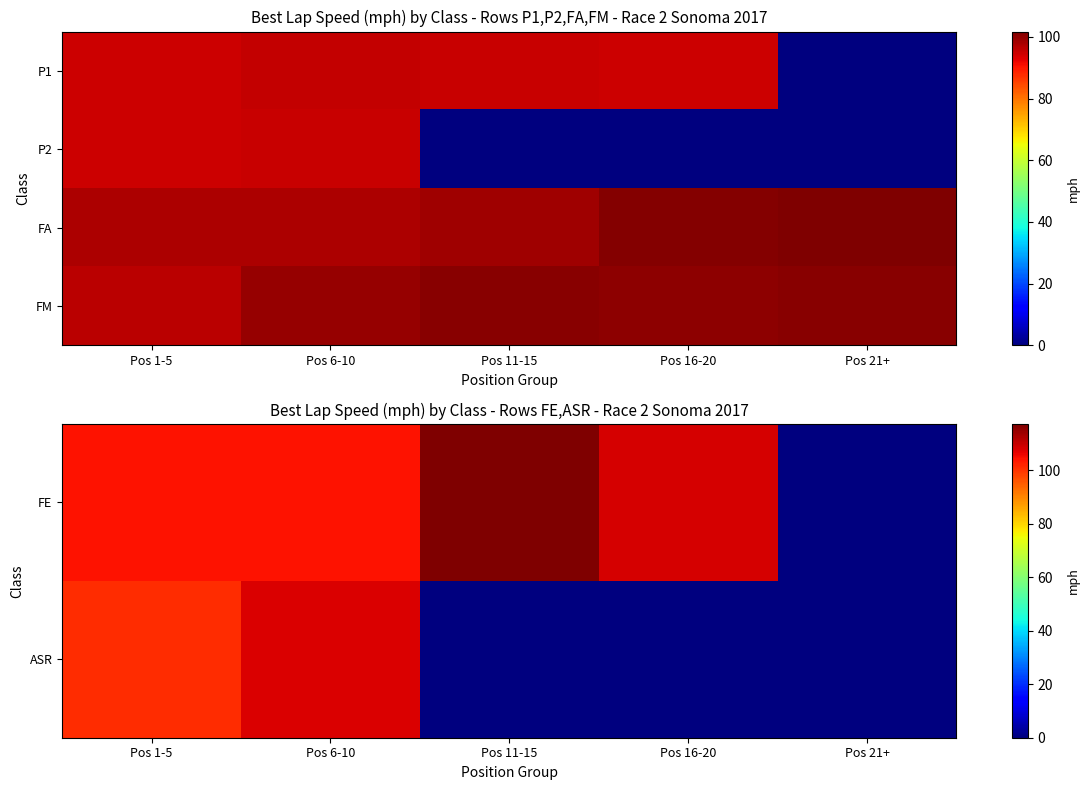

What is the sum of all FM values?

497.6